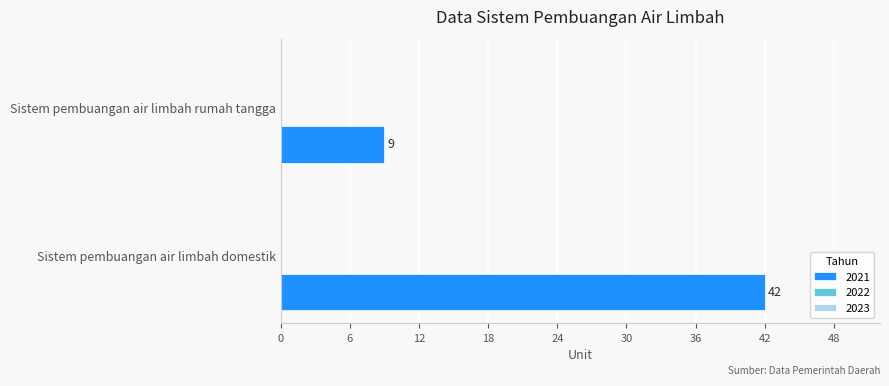

What is the change in value from Sistem pembuangan air limbah domestik to Sistem pembuangan air limbah rumah tangga?

-33